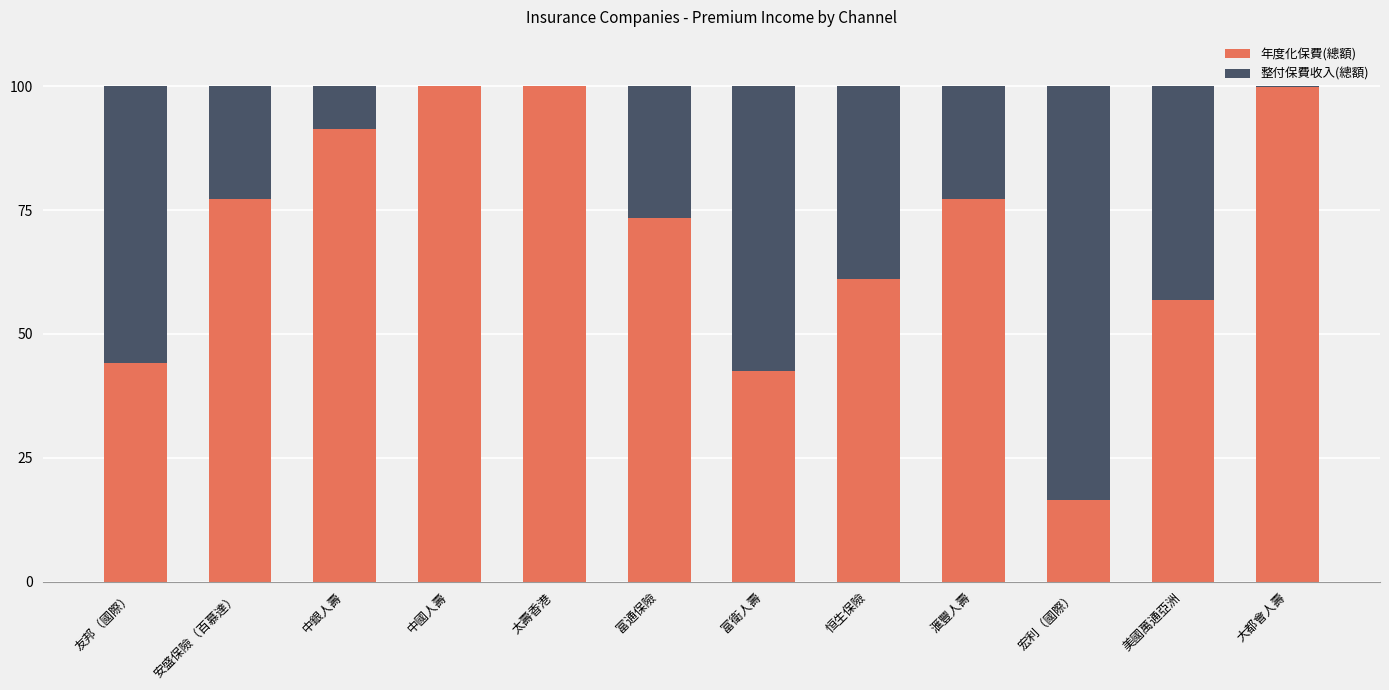

What is the total value across all series at 美國萬通亞洲?

100.0